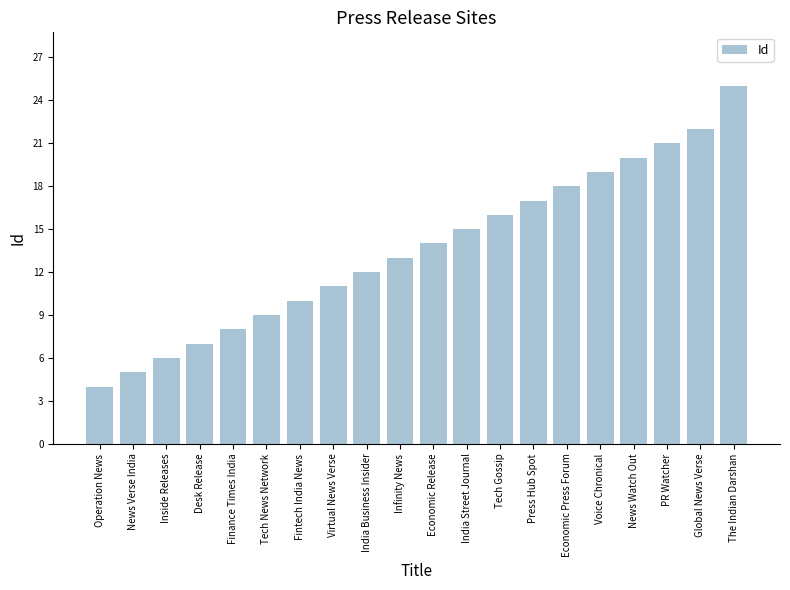

At which category does the chart reach its peak across all series?

The Indian Darshan